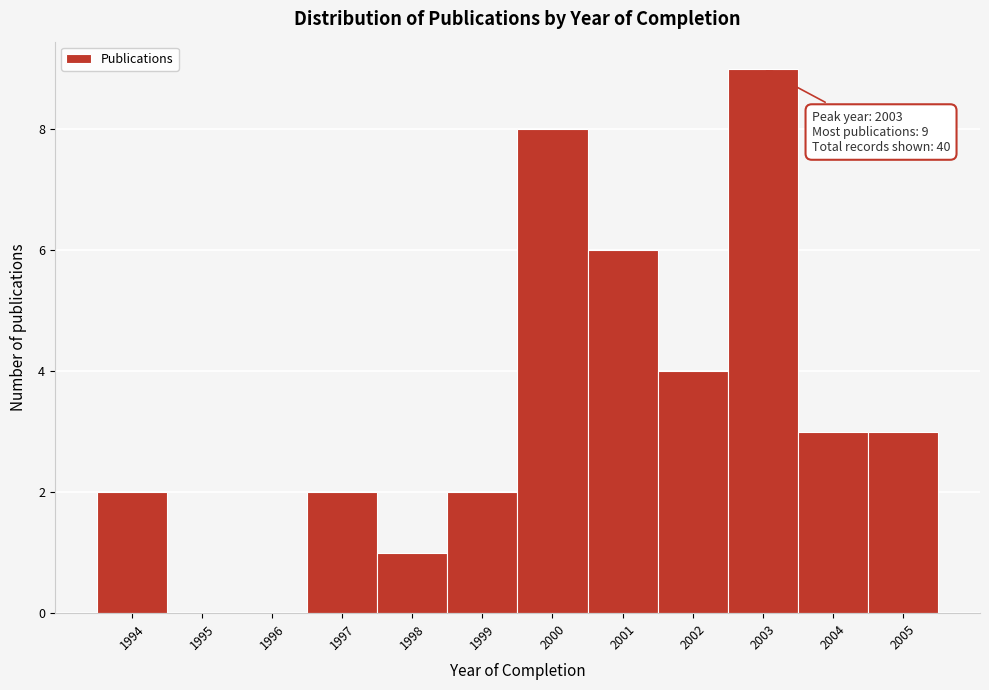

Reading left to right, extract all data points from this chart.

1994=2	1995=0	1996=0	1997=2	1998=1	1999=2	2000=8	2001=6	2002=4	2003=9	2004=3	2005=3